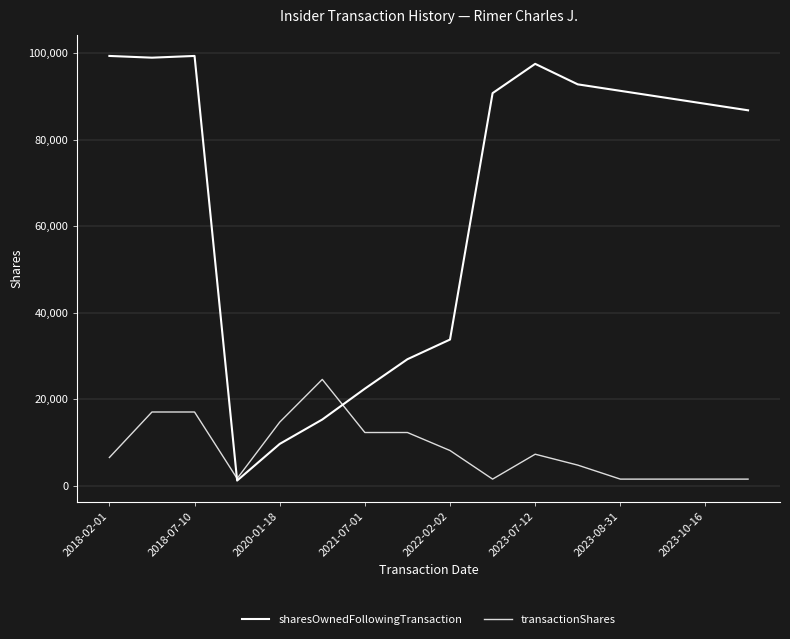

Is this an area chart (filled region under the line)?

No